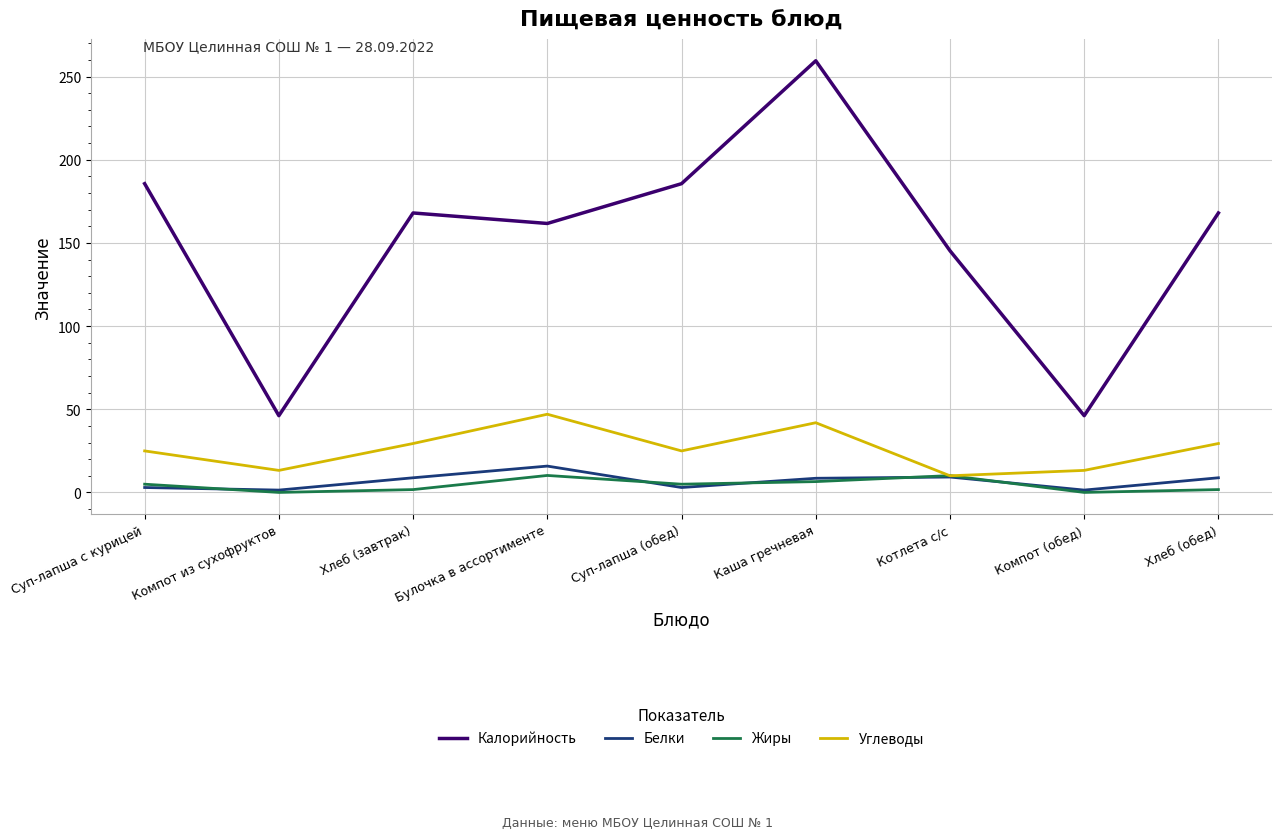

How many interior local valleys does the Калорийность series have?

3